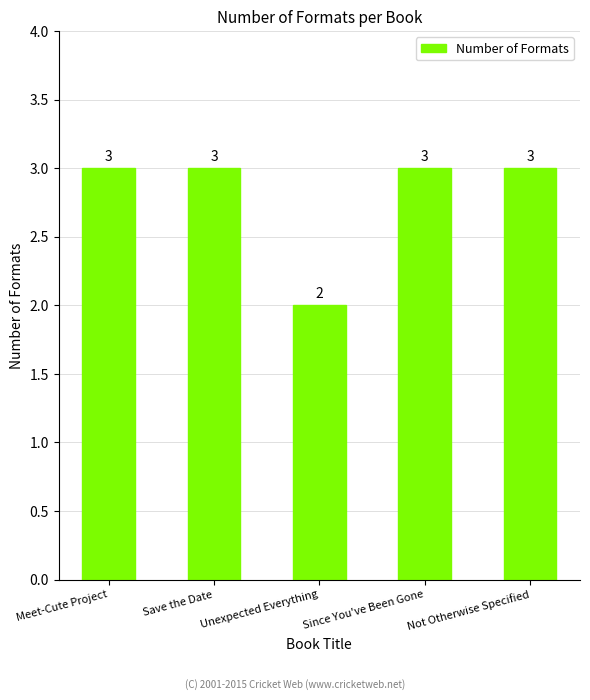

The chart shows a value of 2 at Unexpected Everything. True or false?

True